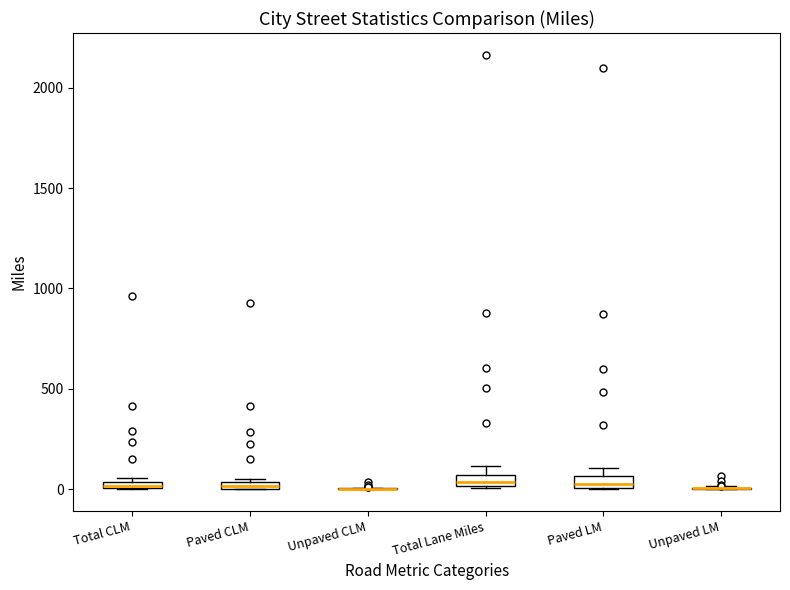

Where is the lower edge of the box for Total CLM on the y-axis? The values are not printed on the chart, so give them approximately, as read against the axis.

0